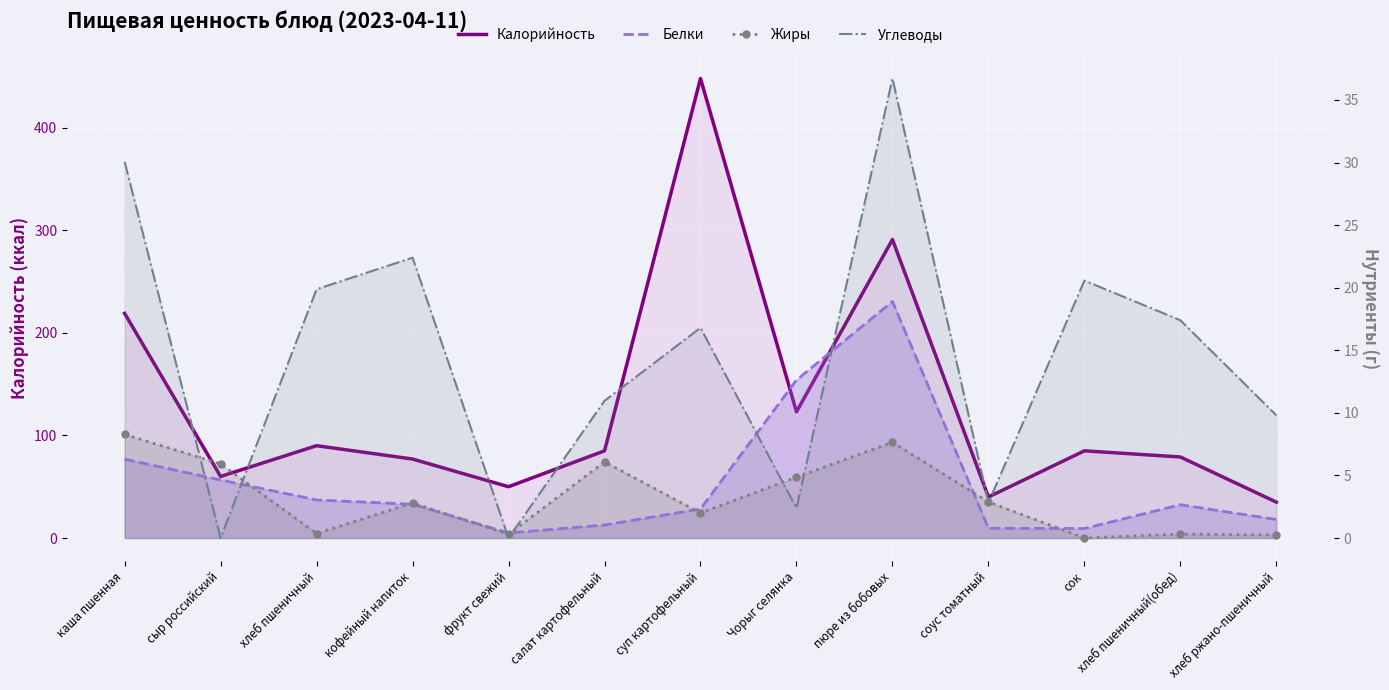

The value of Белки at салат картофельный is 1.0. True or false?

True